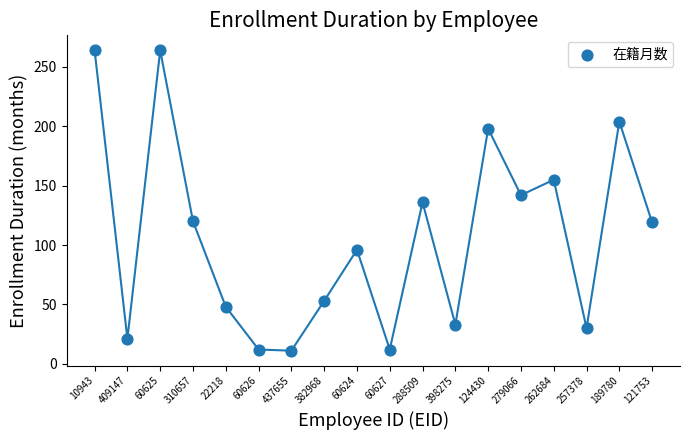

What is the range of Y values (max minus min)?

253